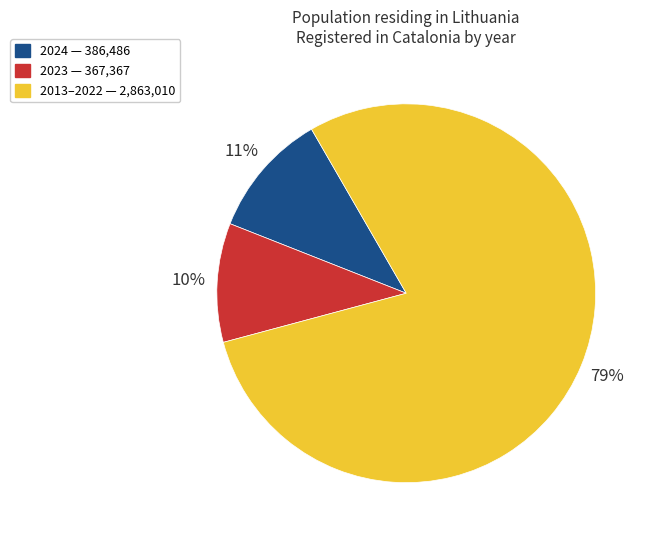

To the nearest percent, what is the difference between the largest and smallest slice percentages?

69%